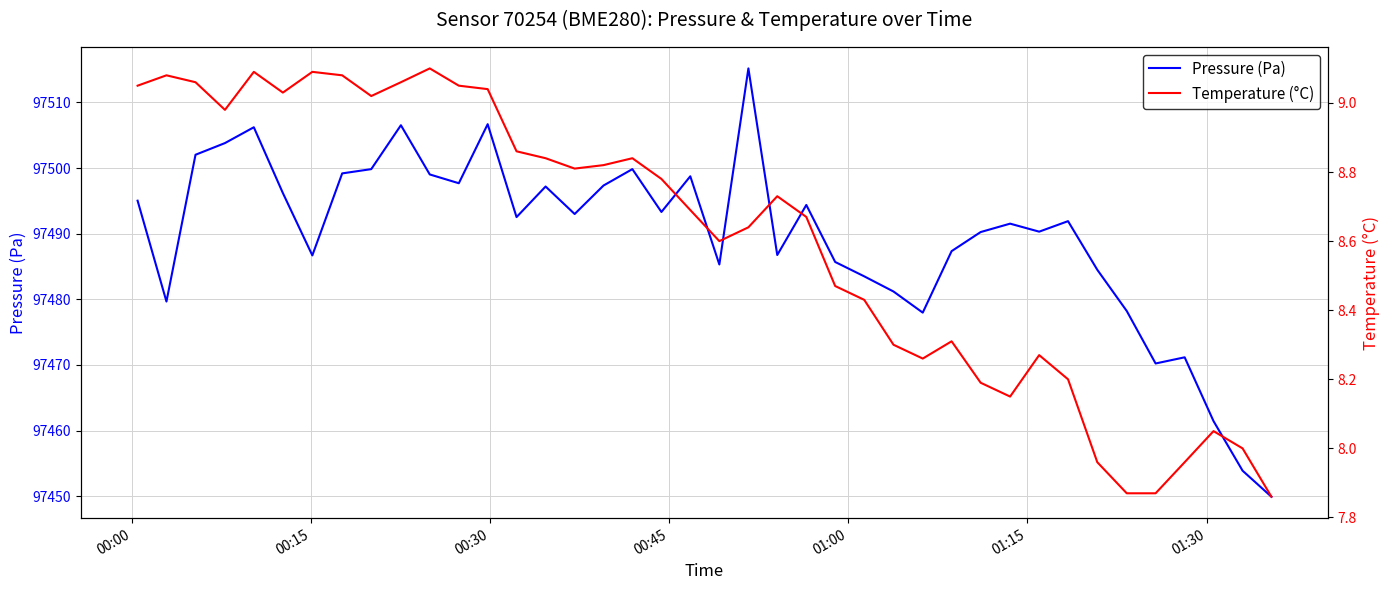

True or false: Temperature (°C) and Pressure (Pa) intersect in this chart.

False